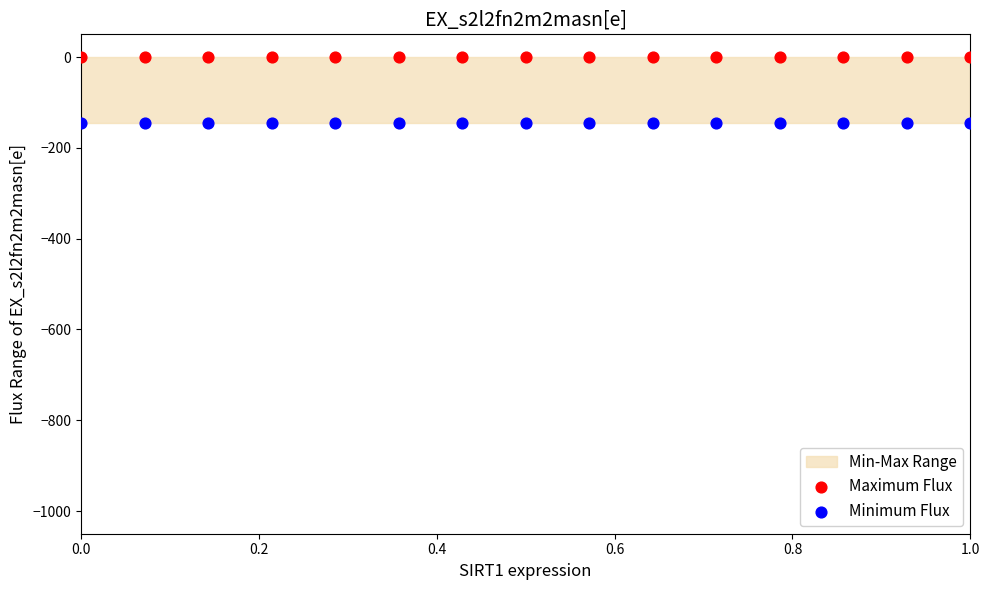

Which series contains the highest Y value?

Maximum Flux